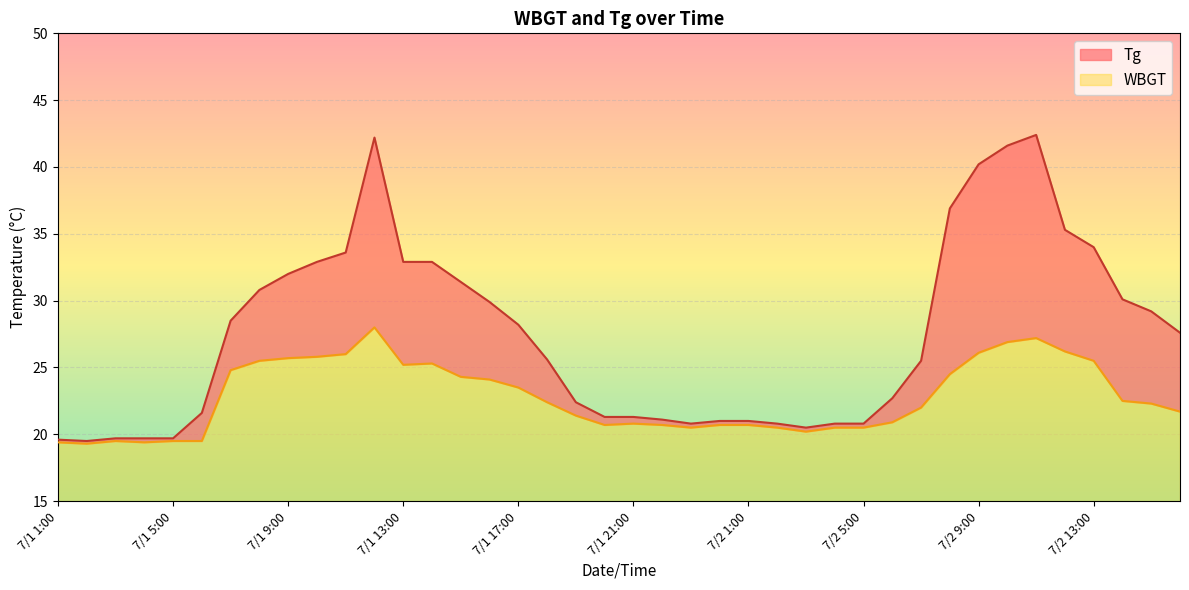

Reading right to left, extract all data points from this chart.

Tg: 7/2 16:00=27.6	7/2 15:00=29.2	7/2 14:00=30.1	7/2 13:00=34.0	7/2 12:00=35.3	7/2 11:00=42.4	7/2 10:00=41.6	7/2 9:00=40.2	7/2 8:00=36.9	7/2 7:00=25.5	7/2 6:00=22.7	7/2 5:00=20.8	7/2 4:00=20.8	7/2 3:00=20.5	7/2 2:00=20.8	7/2 1:00=21.0	7/1 24:00=21.0	7/1 23:00=20.8	7/1 22:00=21.1	7/1 21:00=21.3	7/1 20:00=21.3	7/1 19:00=22.4	7/1 18:00=25.6	7/1 17:00=28.2	7/1 16:00=29.9	7/1 15:00=31.4	7/1 14:00=32.9	7/1 13:00=32.9	7/1 12:00=42.2	7/1 11:00=33.6	7/1 10:00=32.9	7/1 9:00=32.0	7/1 8:00=30.8	7/1 7:00=28.5	7/1 6:00=21.6	7/1 5:00=19.7	7/1 4:00=19.7	7/1 3:00=19.7	7/1 2:00=19.5	7/1 1:00=19.6
WBGT: 7/2 16:00=21.7	7/2 15:00=22.3	7/2 14:00=22.5	7/2 13:00=25.5	7/2 12:00=26.2	7/2 11:00=27.2	7/2 10:00=26.9	7/2 9:00=26.1	7/2 8:00=24.5	7/2 7:00=22.0	7/2 6:00=20.9	7/2 5:00=20.5	7/2 4:00=20.5	7/2 3:00=20.2	7/2 2:00=20.5	7/2 1:00=20.7	7/1 24:00=20.7	7/1 23:00=20.5	7/1 22:00=20.7	7/1 21:00=20.8	7/1 20:00=20.7	7/1 19:00=21.4	7/1 18:00=22.4	7/1 17:00=23.5	7/1 16:00=24.1	7/1 15:00=24.3	7/1 14:00=25.3	7/1 13:00=25.2	7/1 12:00=28.0	7/1 11:00=26.0	7/1 10:00=25.8	7/1 9:00=25.7	7/1 8:00=25.5	7/1 7:00=24.8	7/1 6:00=19.5	7/1 5:00=19.5	7/1 4:00=19.4	7/1 3:00=19.5	7/1 2:00=19.3	7/1 1:00=19.4